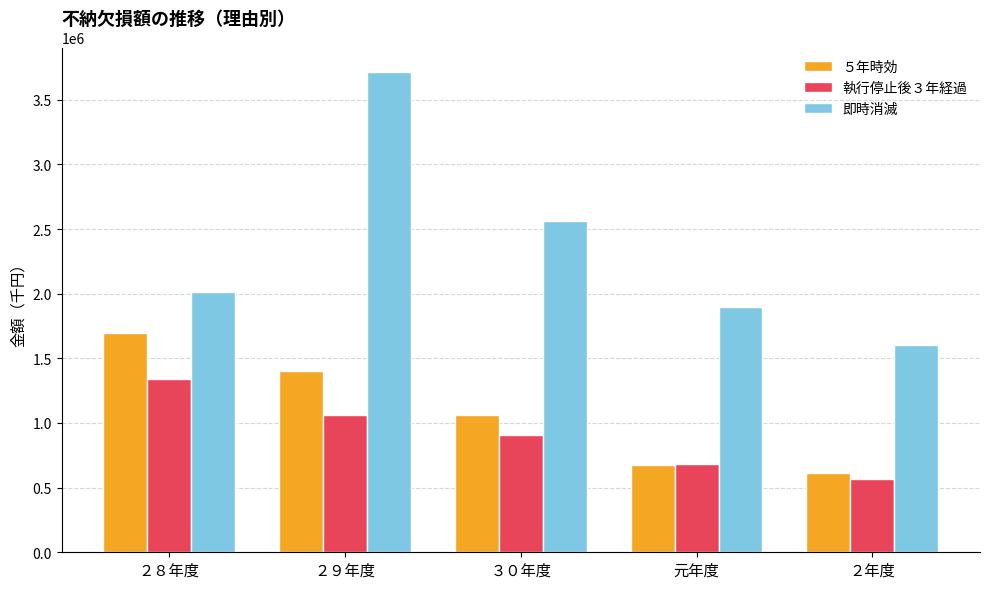

What is the average value of the 執行停止後３年経過 series?

911794